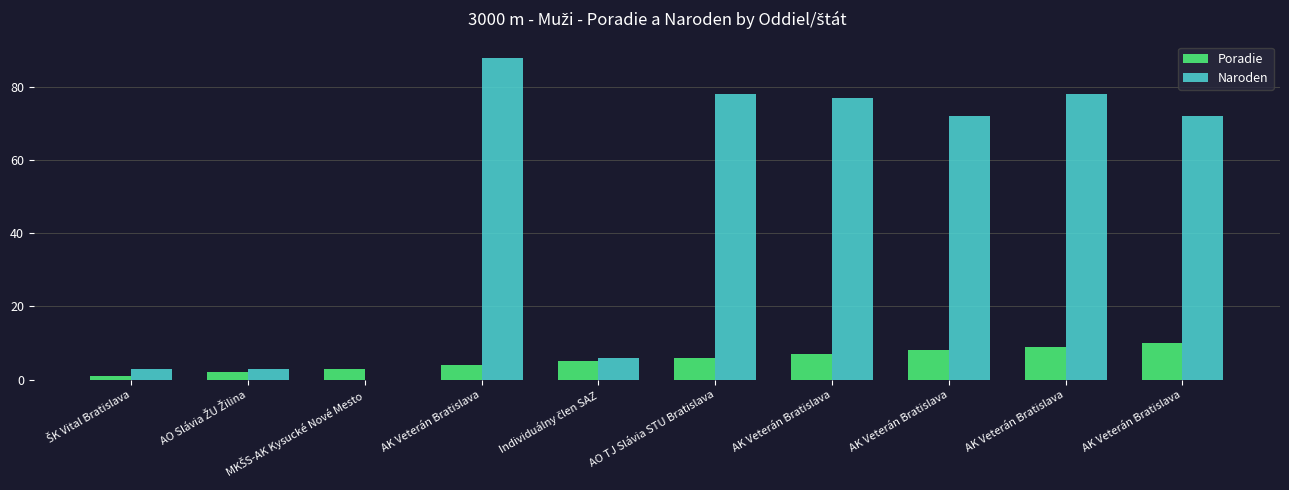

List the series in order of their peak value, lowest first.

Poradie, Naroden